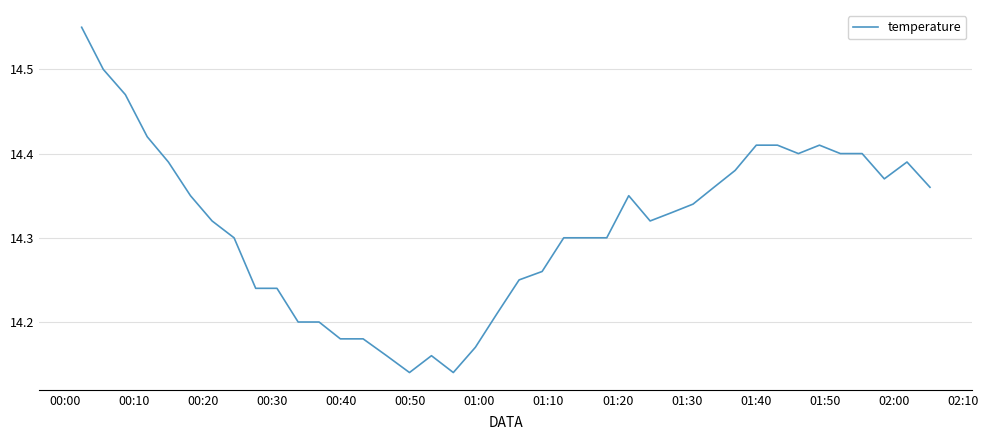

What is the difference between the maximum and minimum values?

0.4